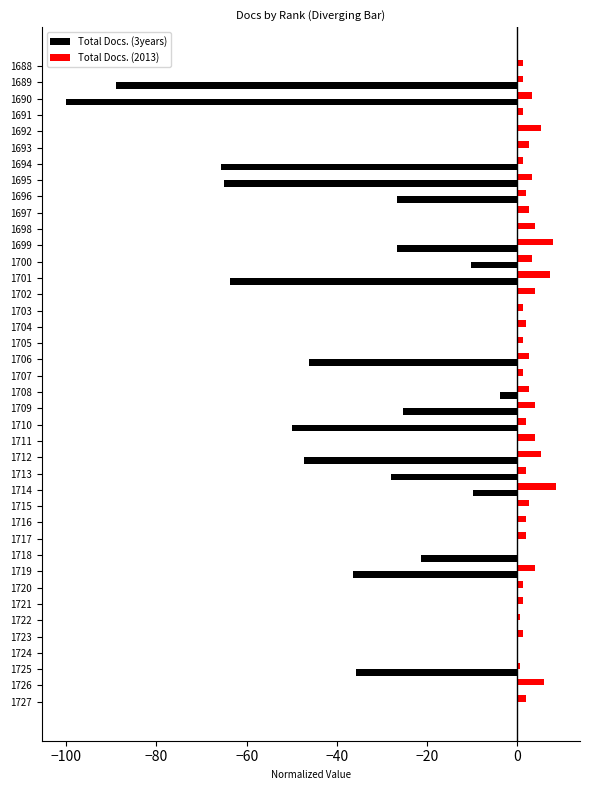

What is the greatest value displayed?

8.4